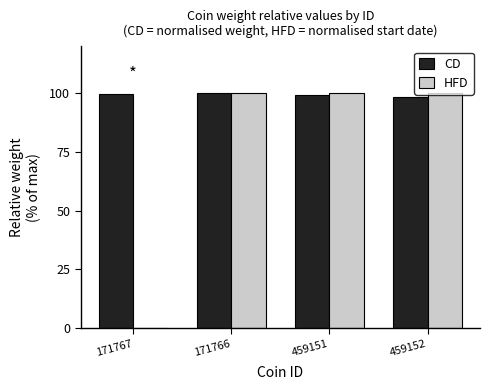

What is the total value across all series at 459151?

199.1